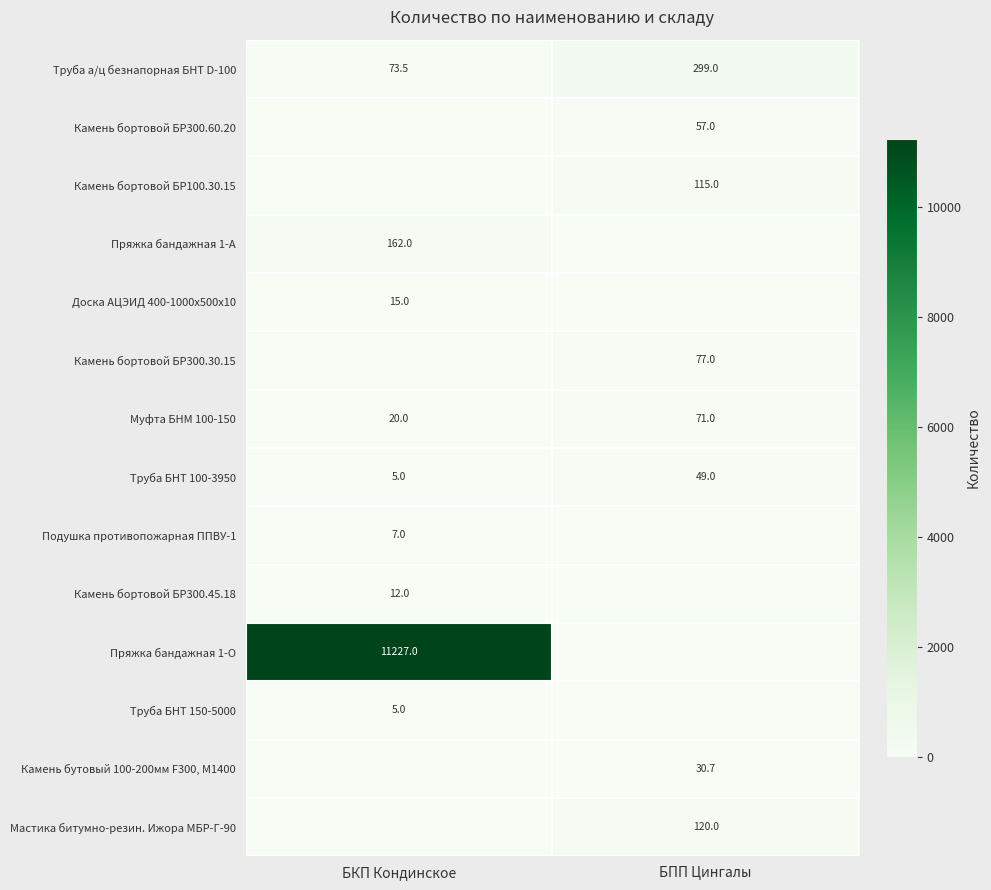

What is the sum of all Труба БНТ 100-3950 values?

54.0